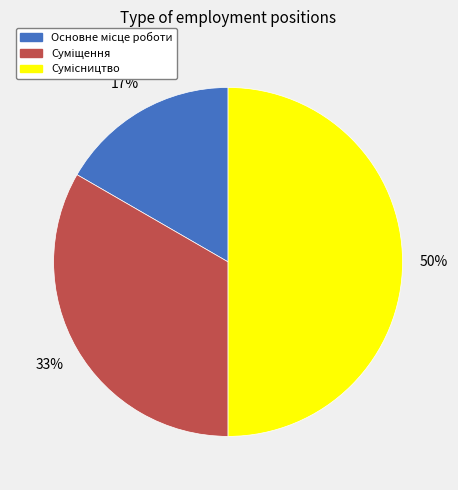

To the nearest percent, what is the average slice percentage?

33%